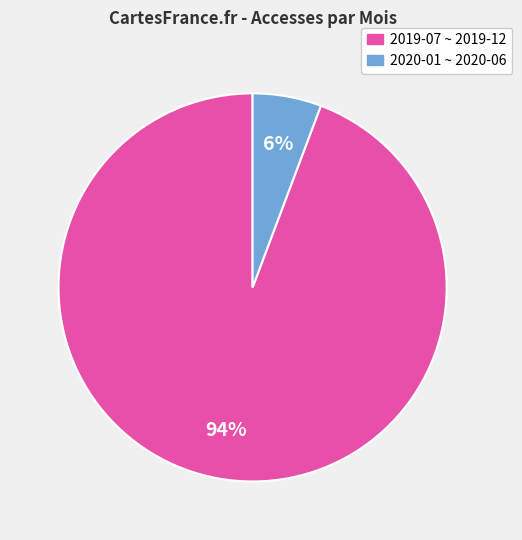

Does any single category account for the majority?

Yes